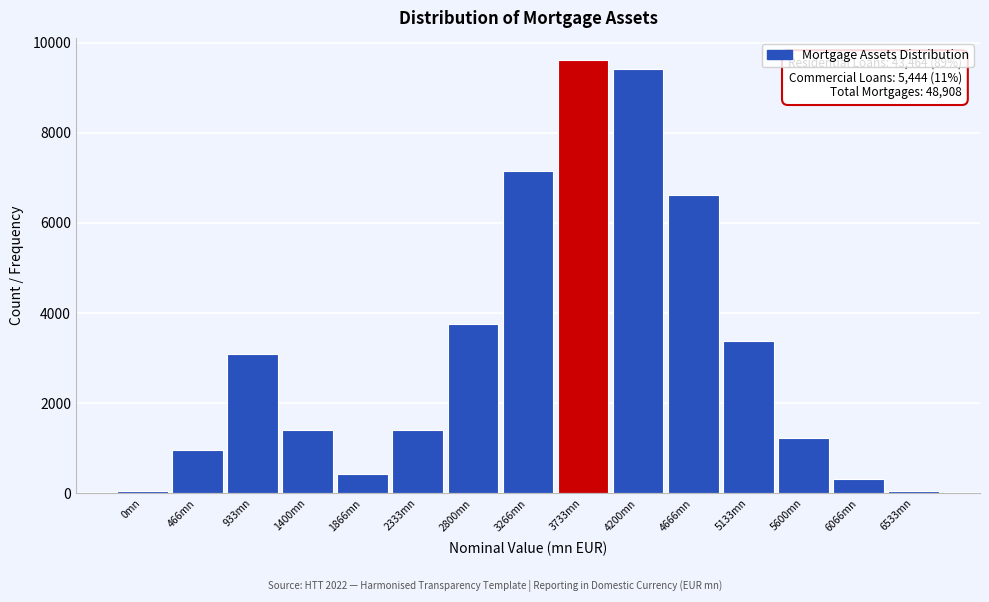

What is the difference between the maximum and minimum values?

9578